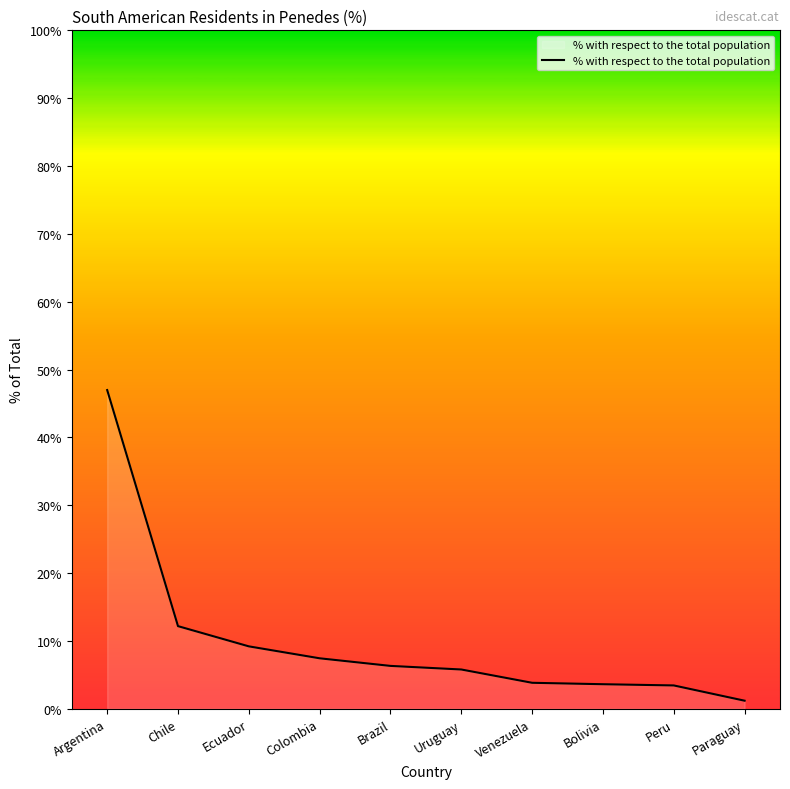

Which has a higher value, Ecuador or Brazil?

Ecuador